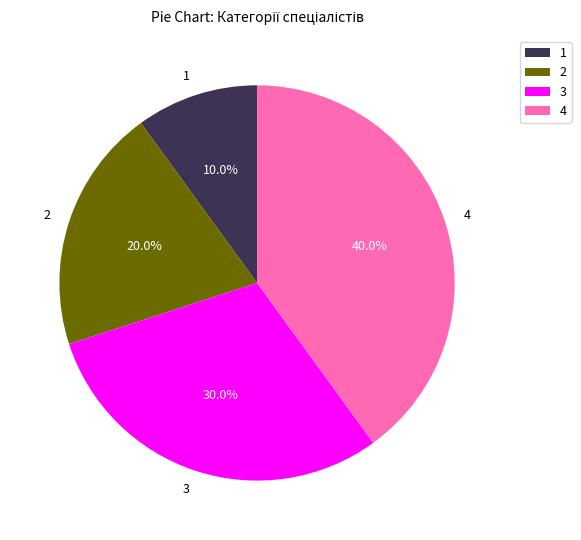

Between 1 and 4, which is larger?

4